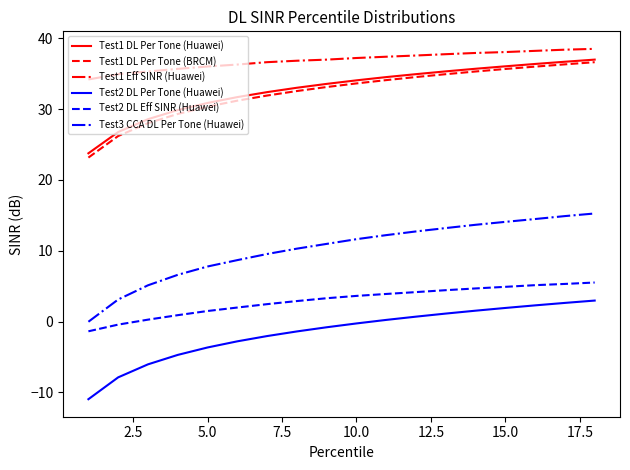

Which series has the largest total across all categories?

Test1 Eff SINR (Huawei)